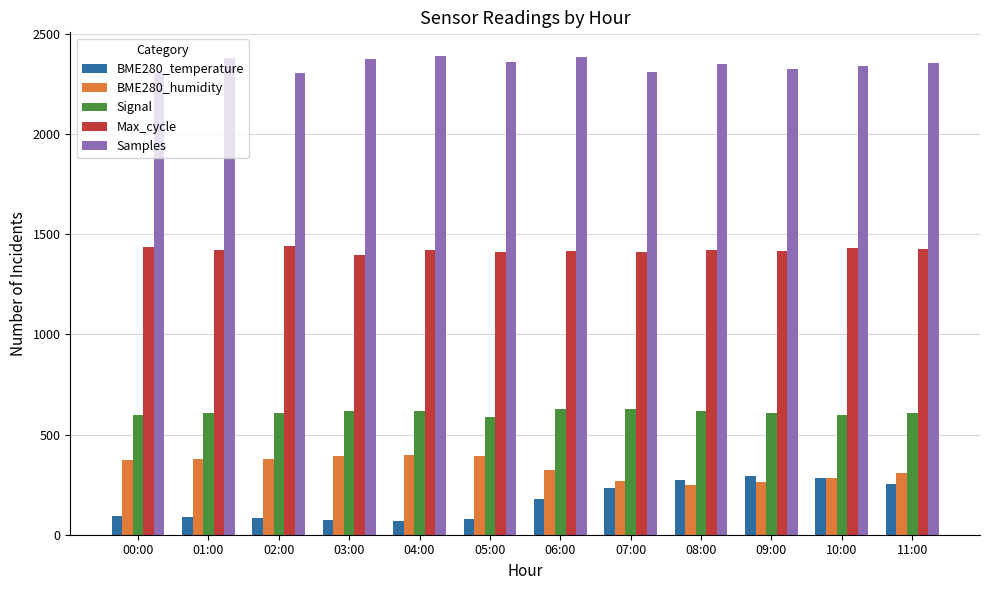

Count the number of data series in this chart.

5